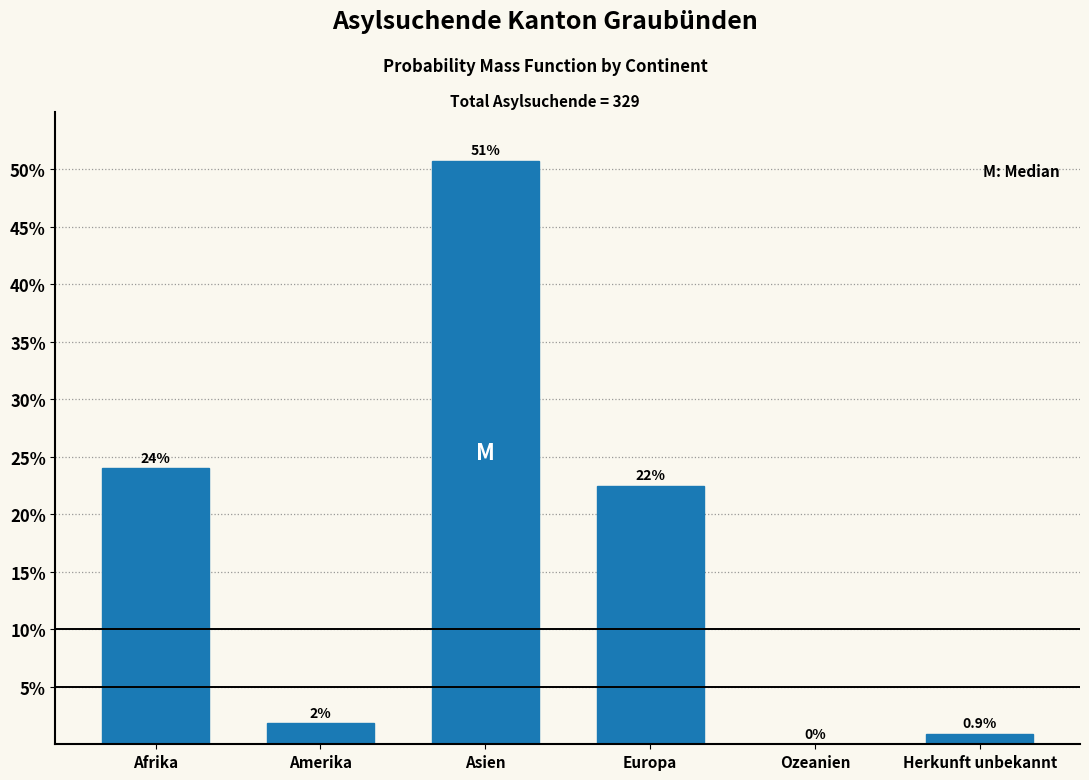

Which has a higher value, Europa or Asien?

Asien